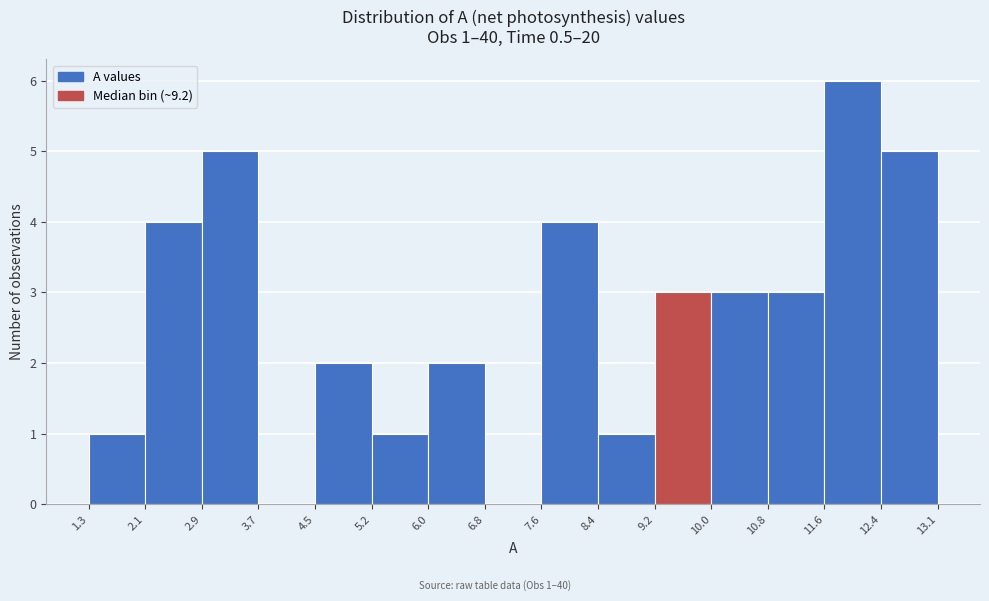

Over which range of the x-axis is the bar tallest?

11.6 to 12.4